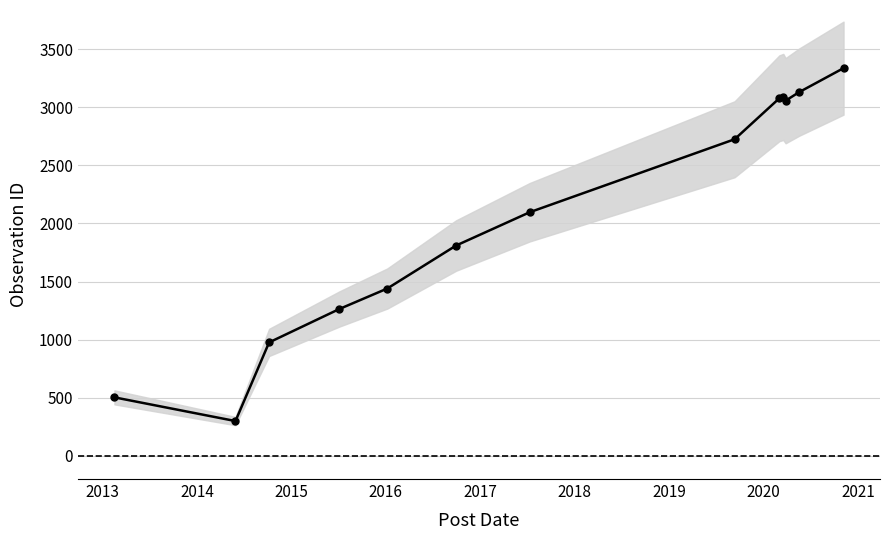

At which label is the value closest to 1818?

2017